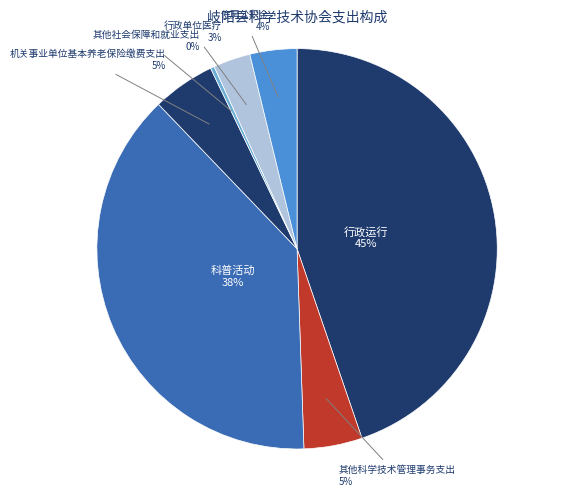

How many segments does this pie chart have?

7